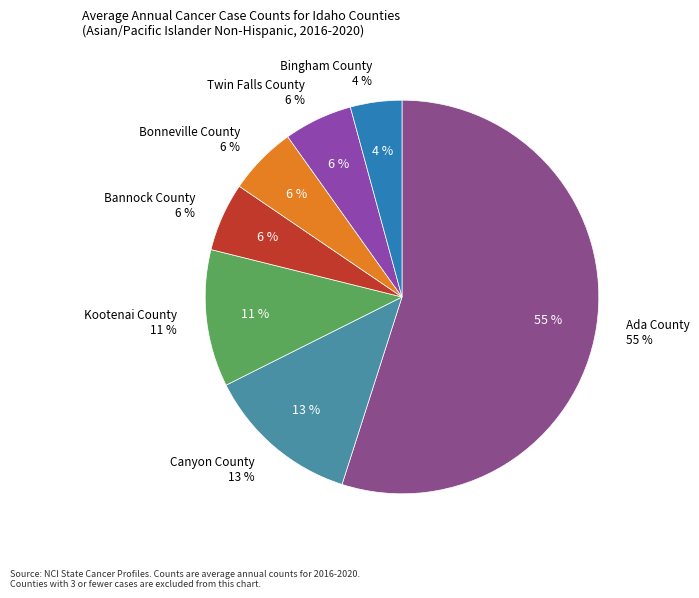

How many segments does this pie chart have?

7